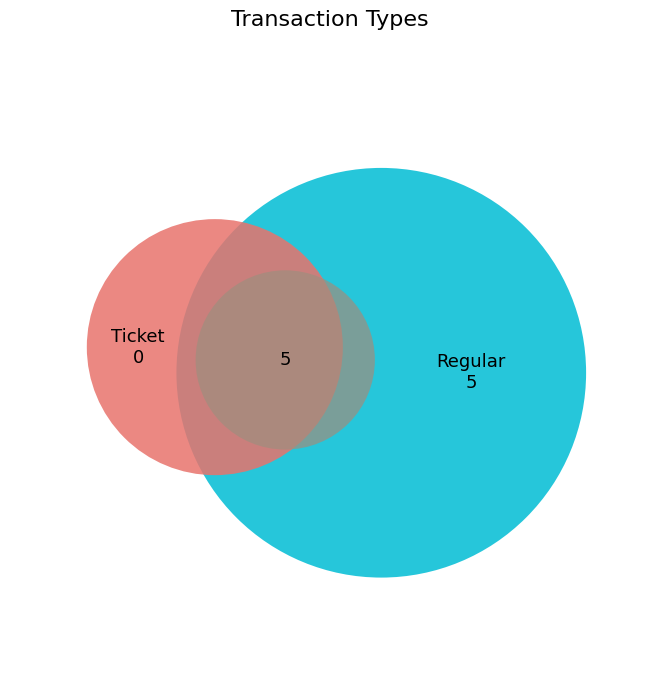

How many slices are in this pie chart?

2